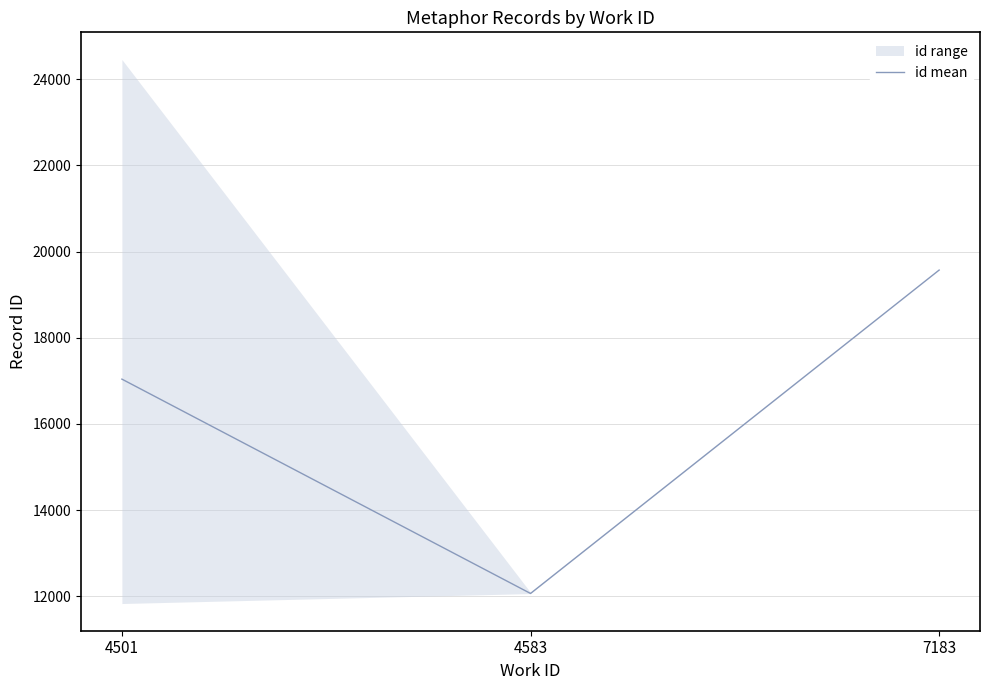

Where is the data nearest to the value 15817?

4501